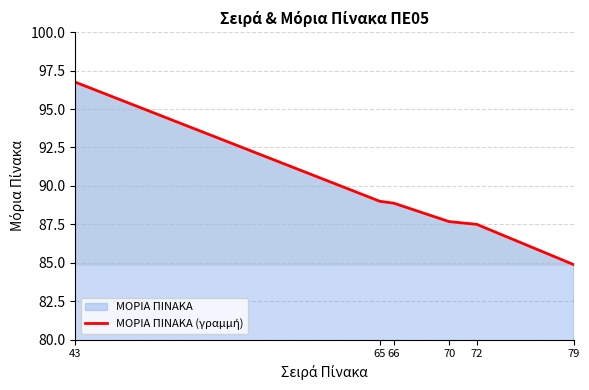

The value at 72 is 87.5. True or false?

True